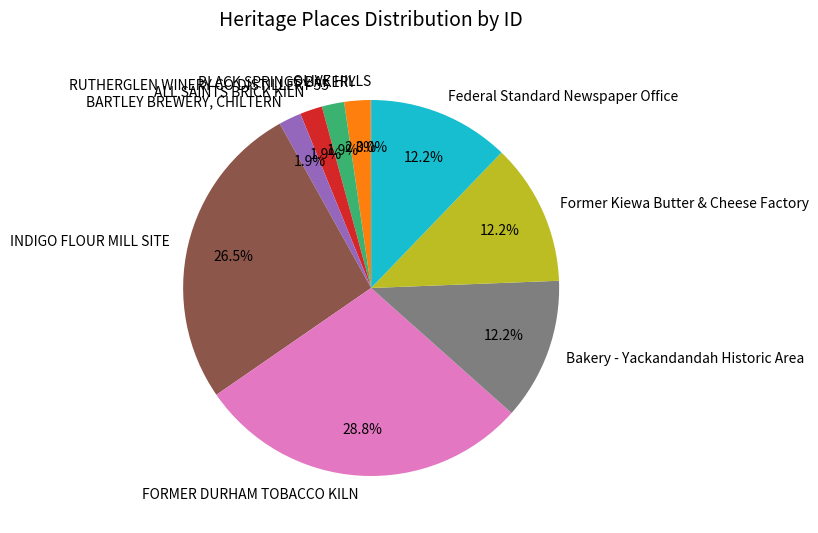

Which category has the biggest portion of the pie?

FORMER DURHAM TOBACCO KILN